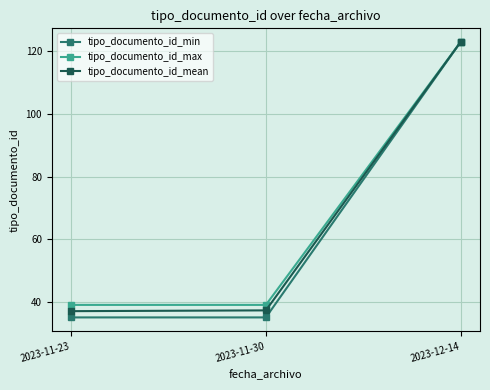

How many categories are shown in the chart?

3